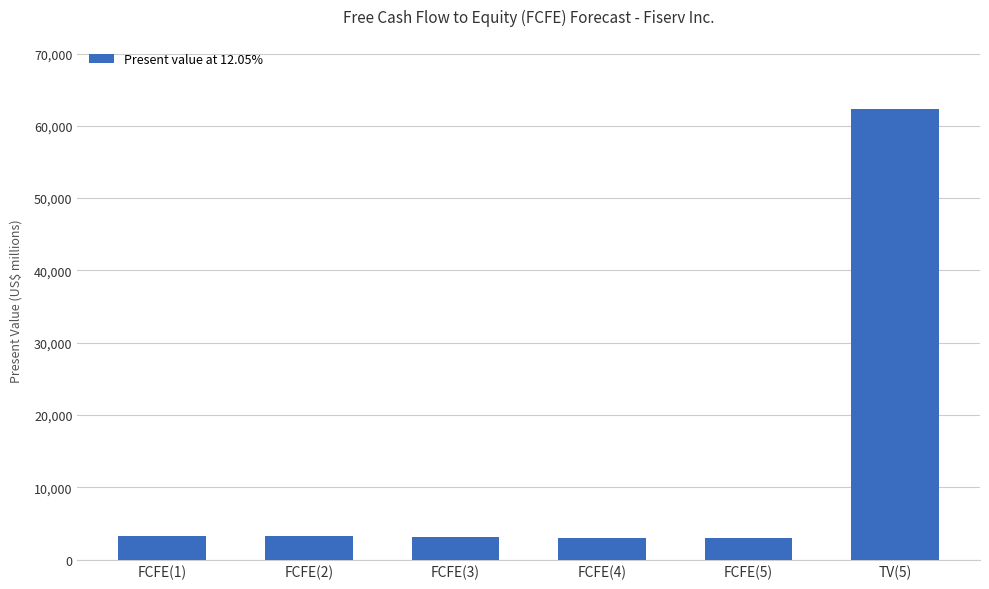

Which category has the highest value across all series?

TV(5)